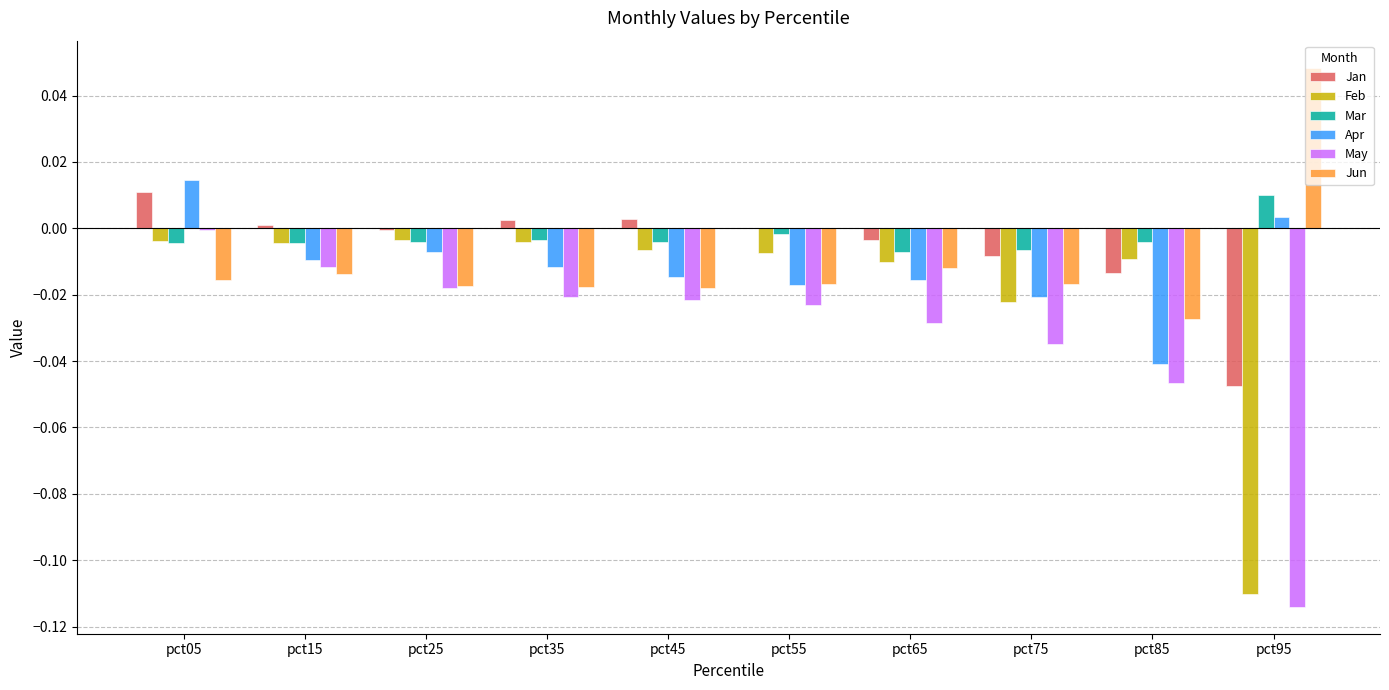

The value of Jun at pct35 is -0.0. True or false?

True